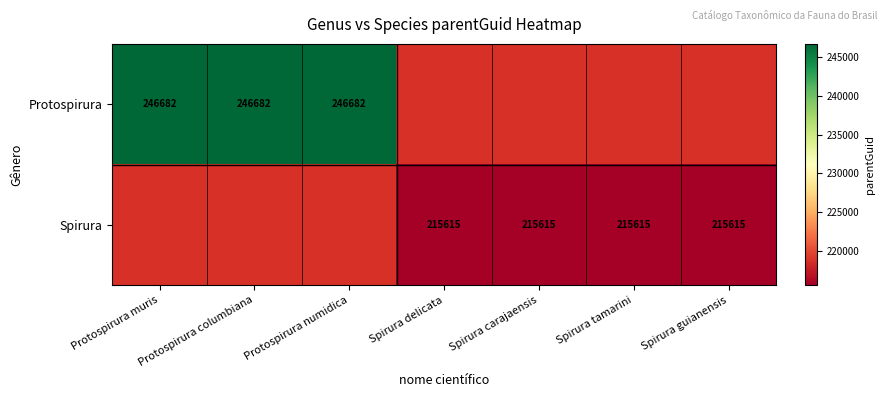

The Protospirura series shows 246682 at Protospirura numidica. True or false?

True